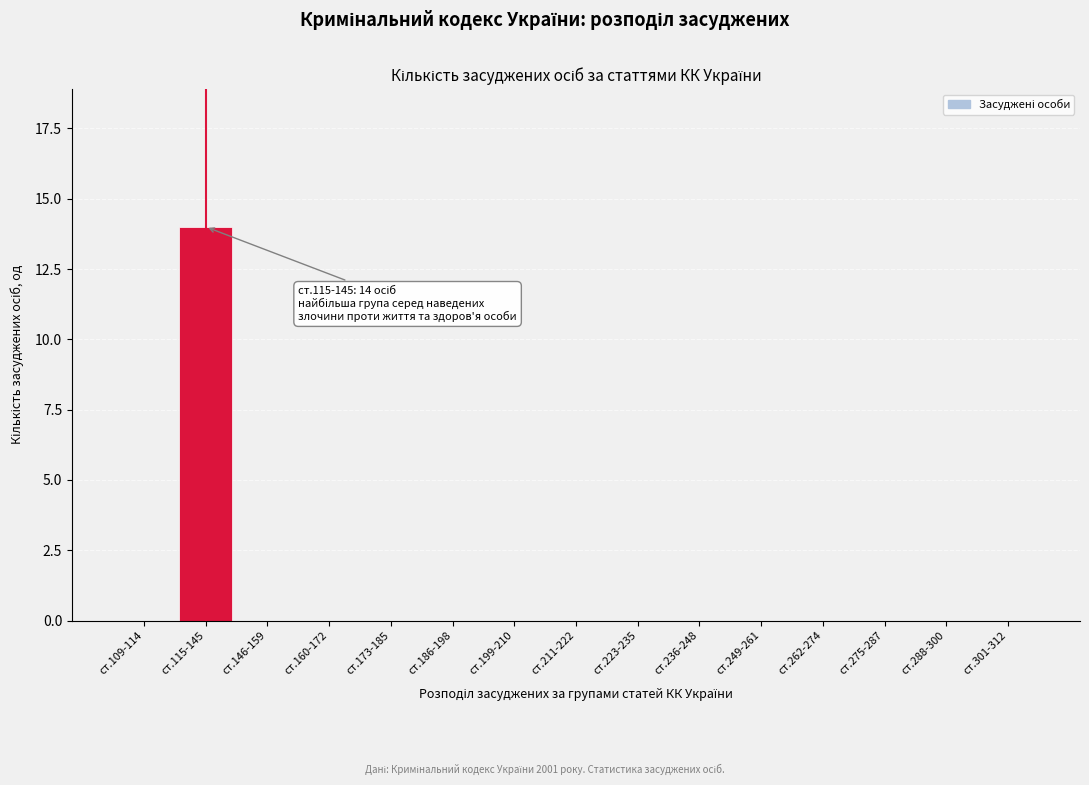

Reading left to right, list all the values displayed in this chart.

ст.109-114=0	ст.115-145=14	ст.146-159=0	ст.160-172=0	ст.173-185=0	ст.186-198=0	ст.199-210=0	ст.211-222=0	ст.223-235=0	ст.236-248=0	ст.249-261=0	ст.262-274=0	ст.275-287=0	ст.288-300=0	ст.301-312=0